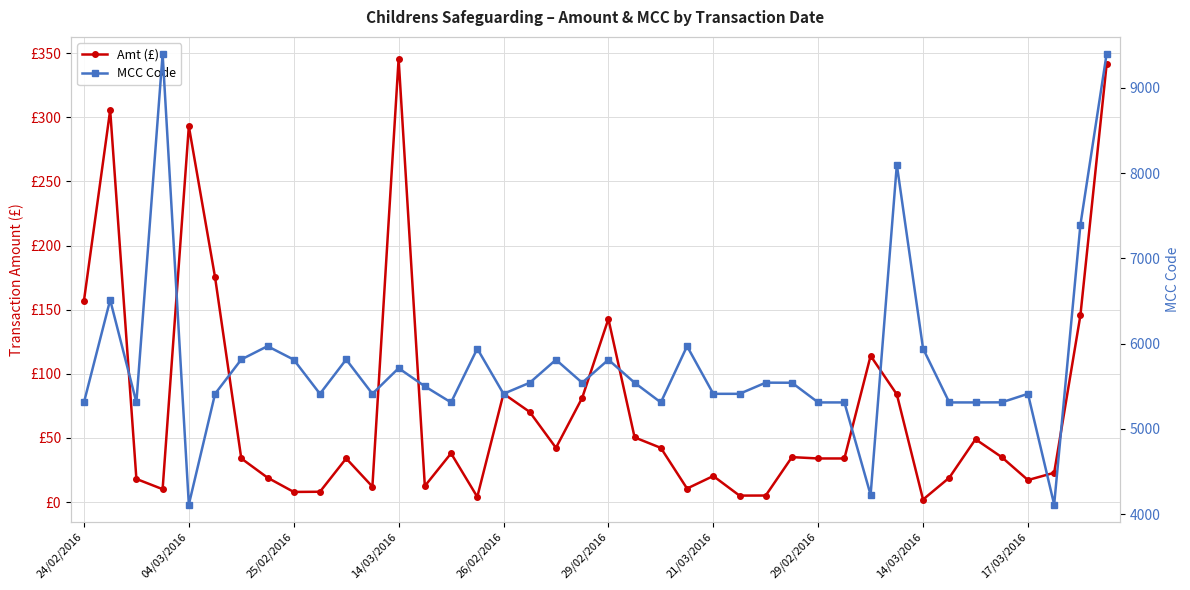

How many data points in MCC Code are less than 5541?

20